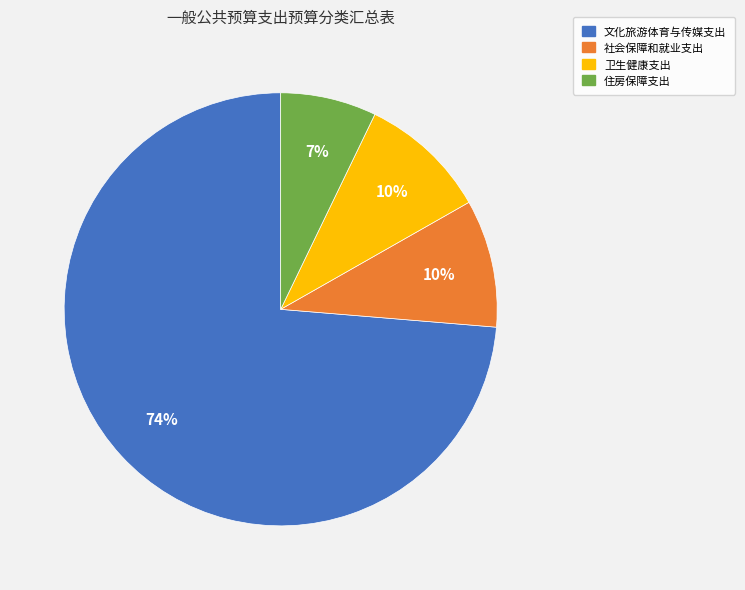

The 文化旅游体育与传媒支出 slice represents 74% of the pie. True or false?

True